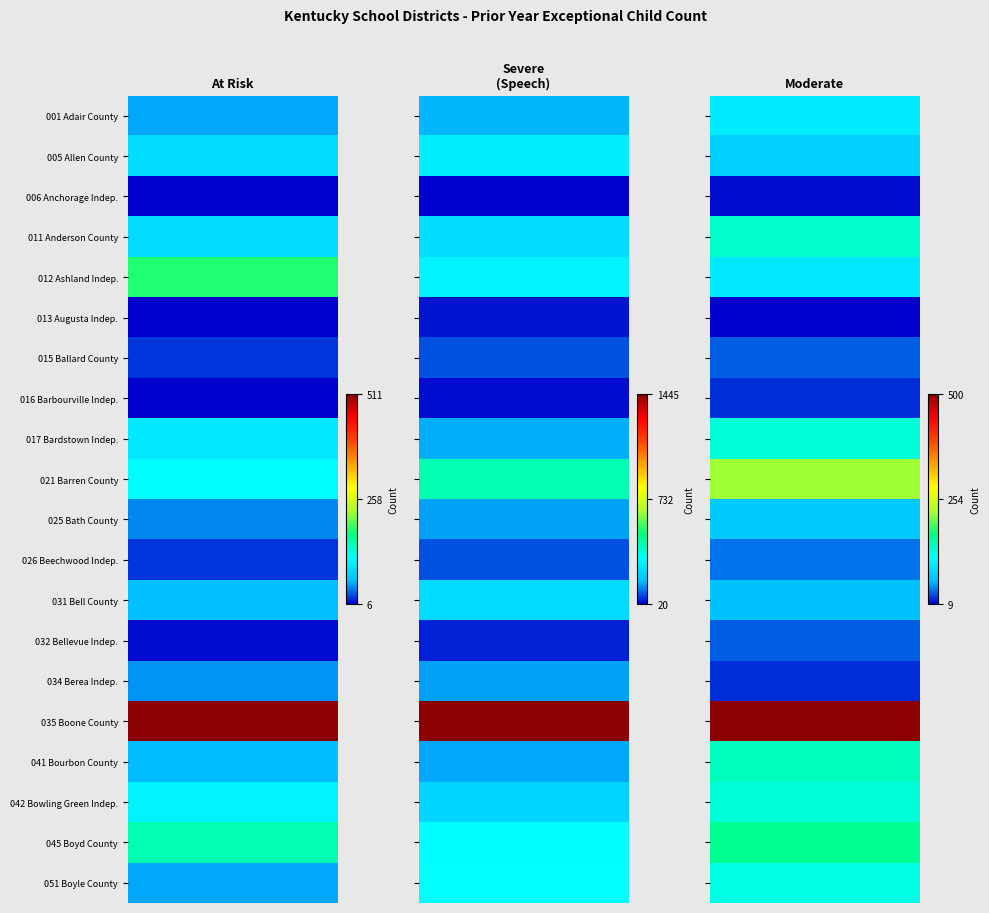

At which label is 031 Bell County closest to 158?

2